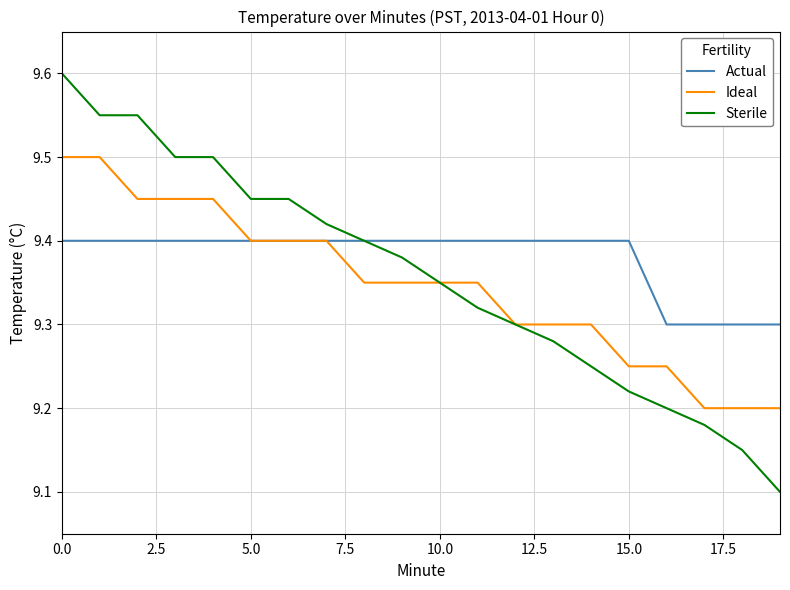

What is the smallest value displayed?

9.1